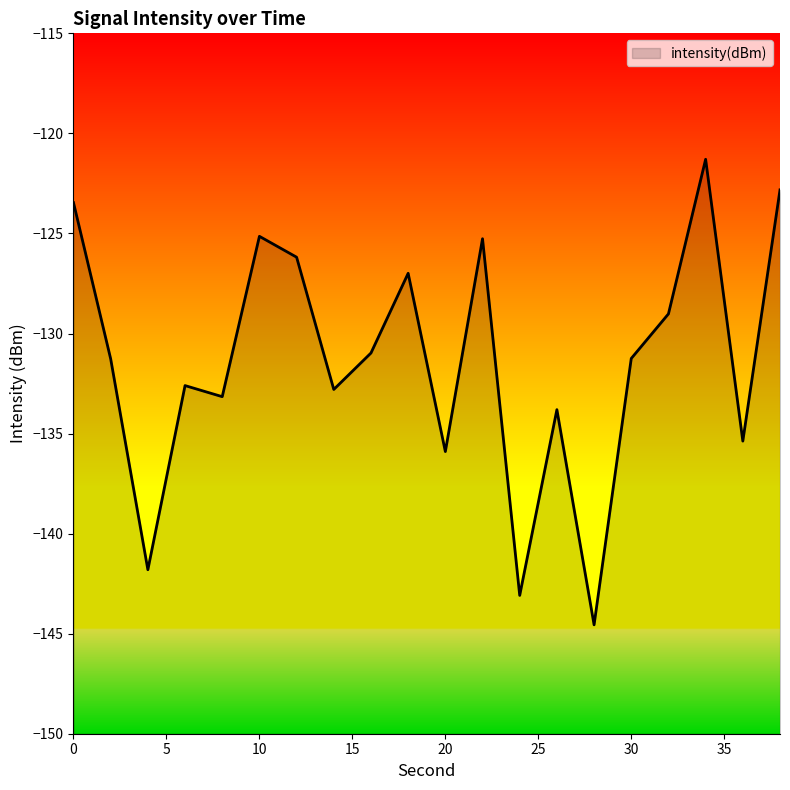

Where is the first local maximum?

6